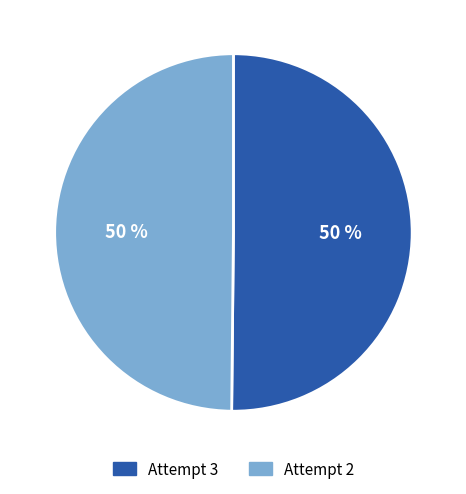

The Attempt 2 slice represents 63% of the pie. True or false?

False